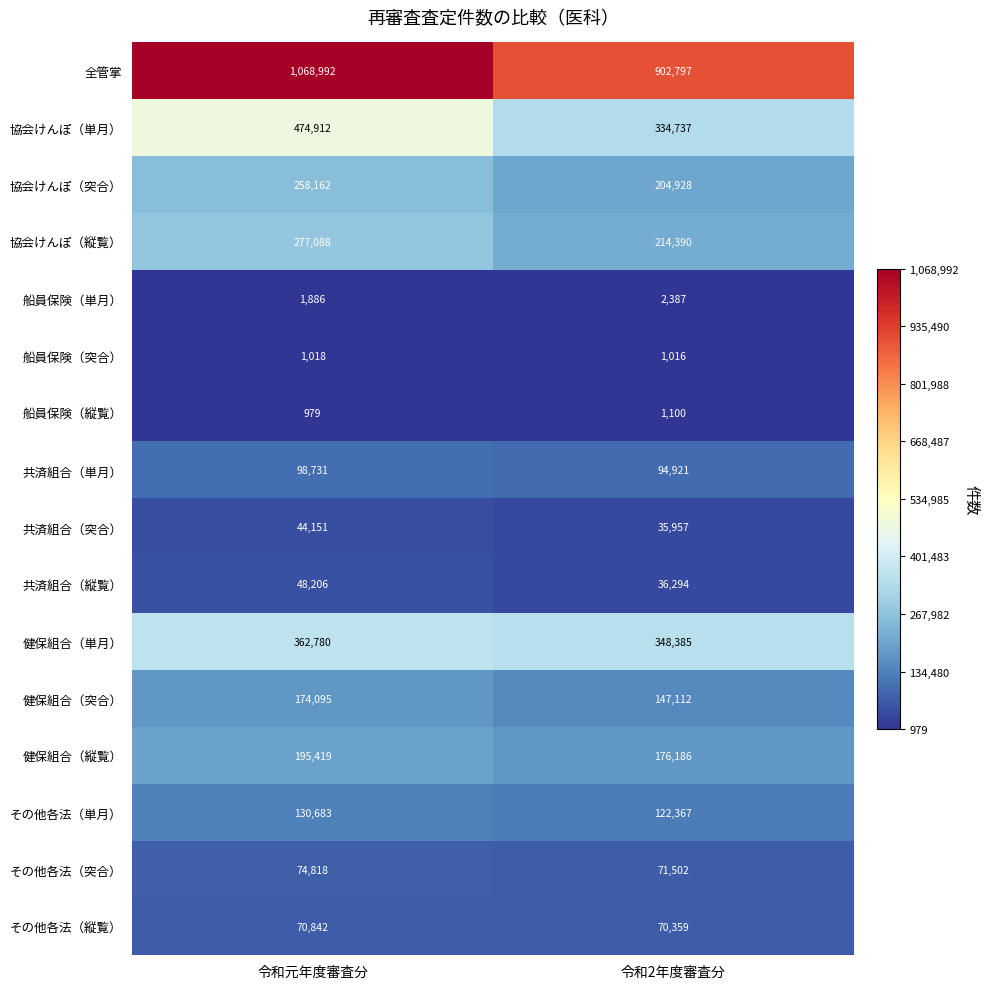

What is the difference between the highest and lowest values at 令和2年度審査分?

901781